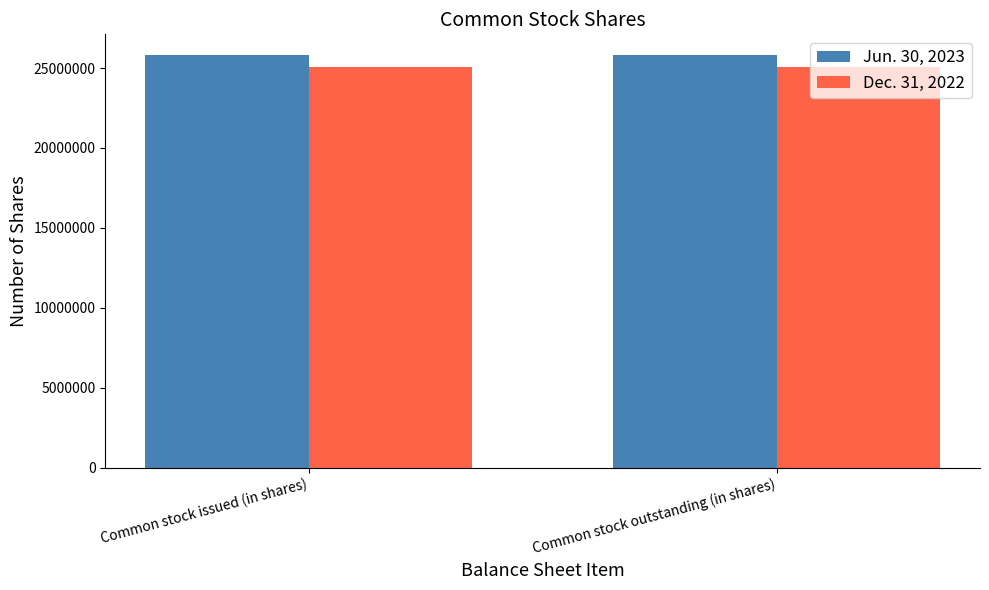

What is the total value across all series at Common stock issued (in shares)?

50862680